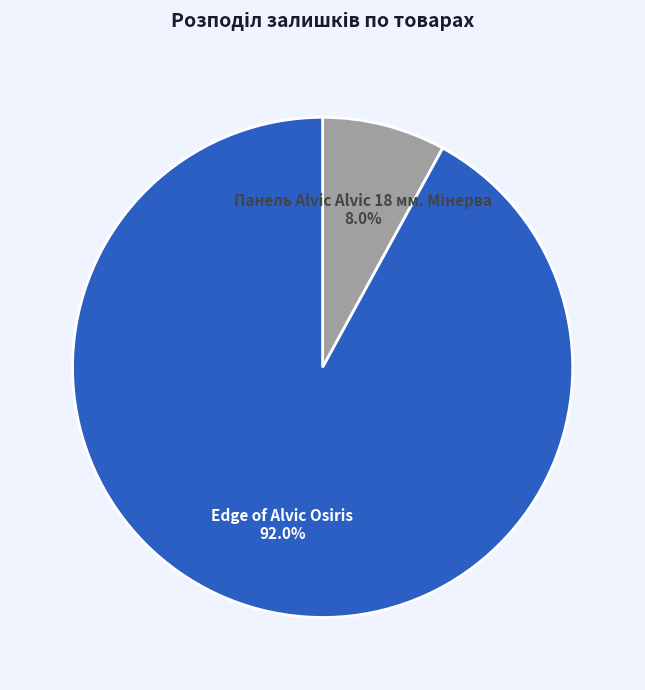

What is the largest slice in the pie chart?

Edge of Alvic Osiris